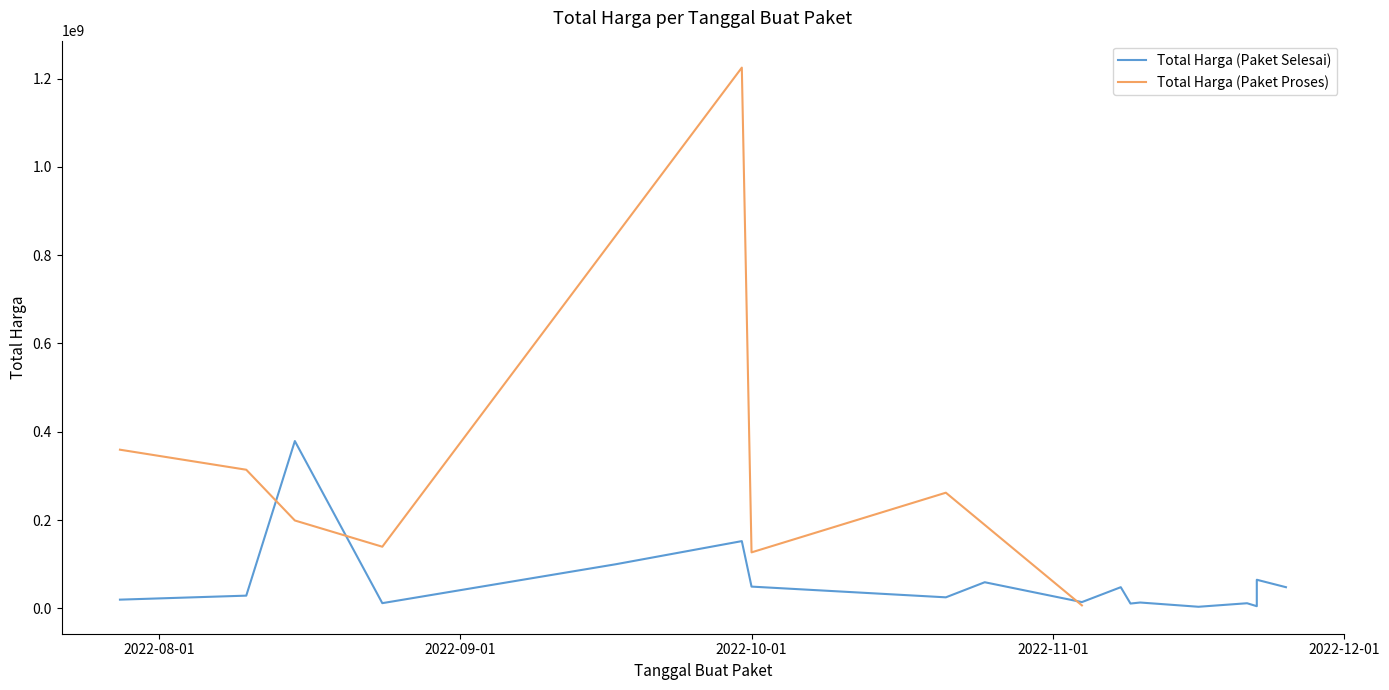

Is the value of Total Harga (Paket Proses) at 2022-11-10 greater than the value of Total Harga (Paket Selesai) at 2022-08-10?

No